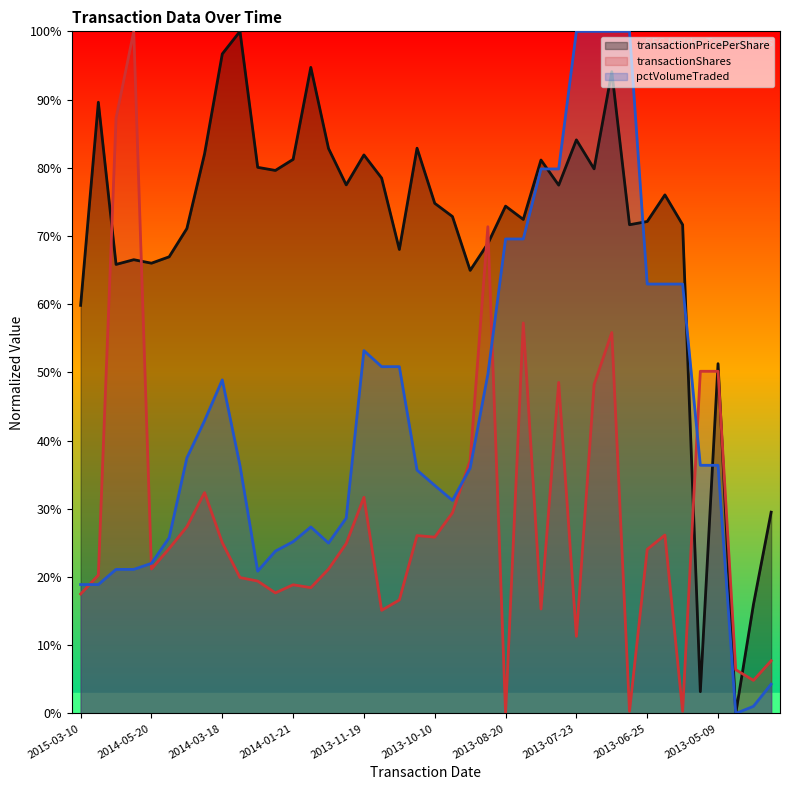

How many values in transactionPricePerShare are above zero?

39